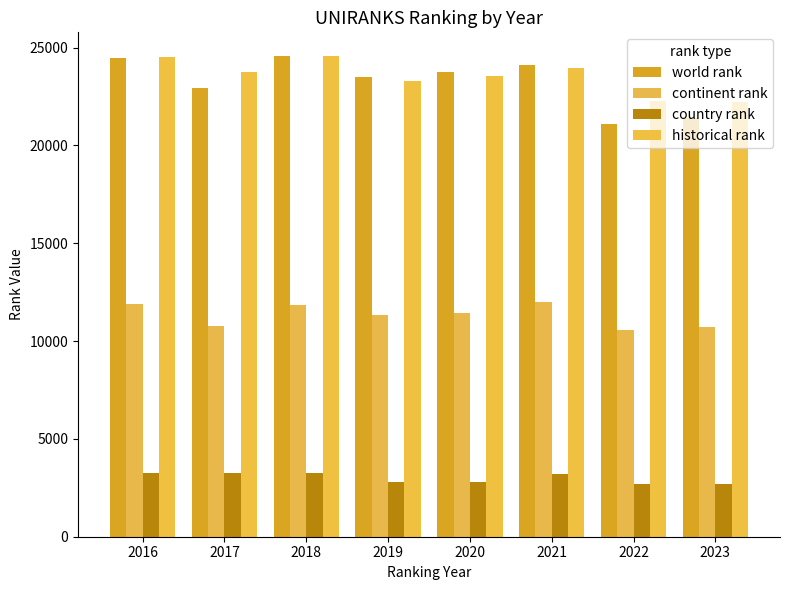

What is the difference between the highest and lowest values at 2023?

19530